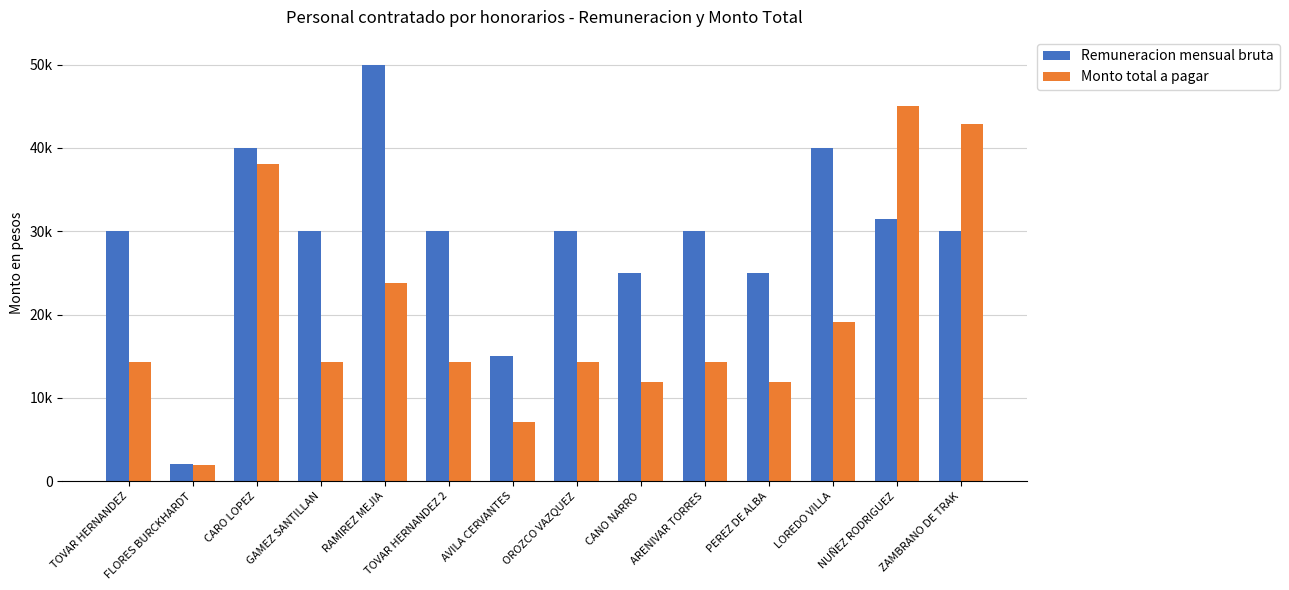

Rank the series by their average value, from highest to lowest.

Remuneracion mensual bruta, Monto total a pagar